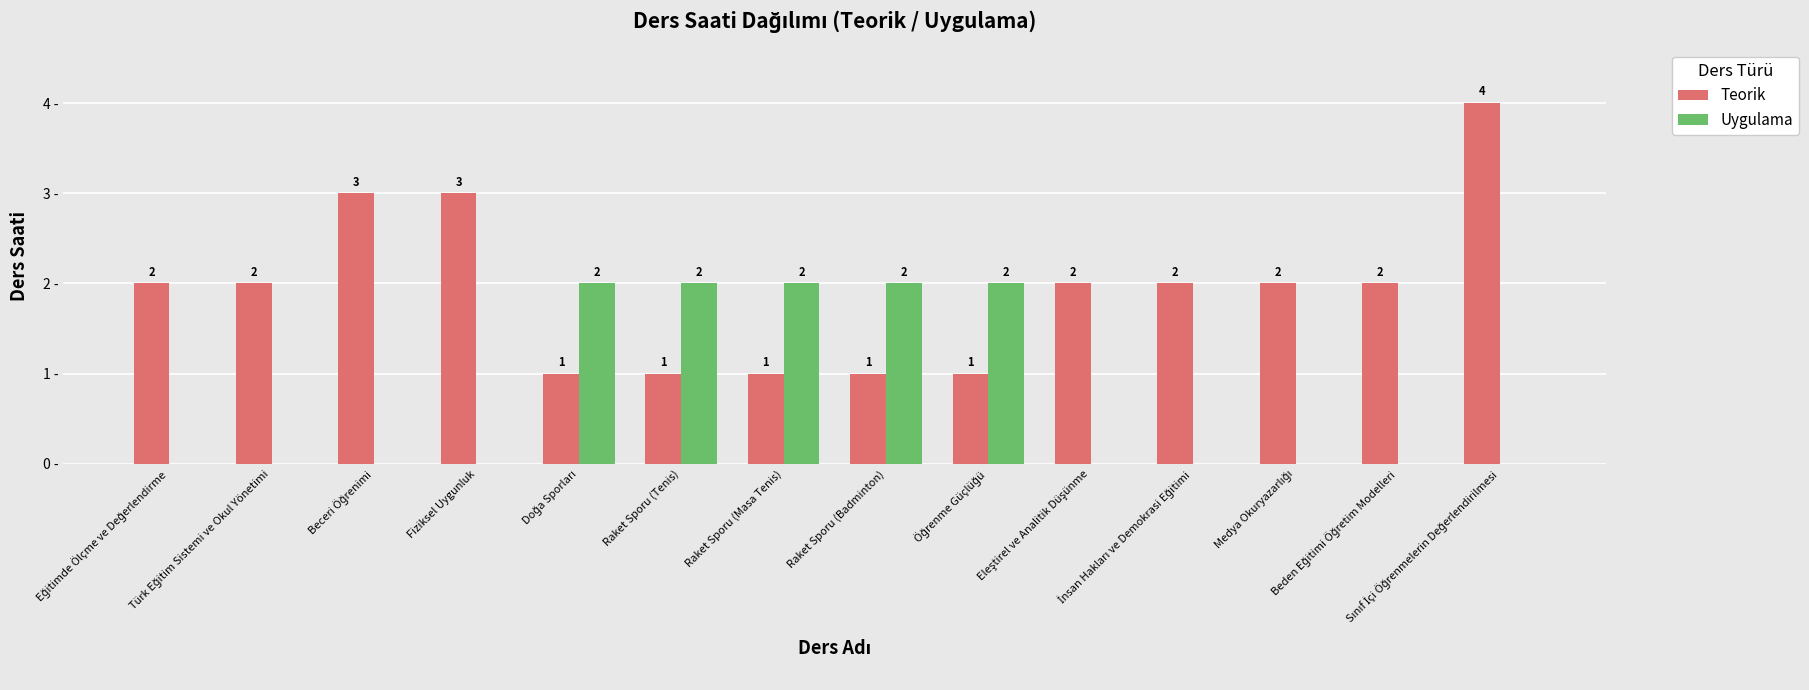

Which series has the largest total across all categories?

Teorik